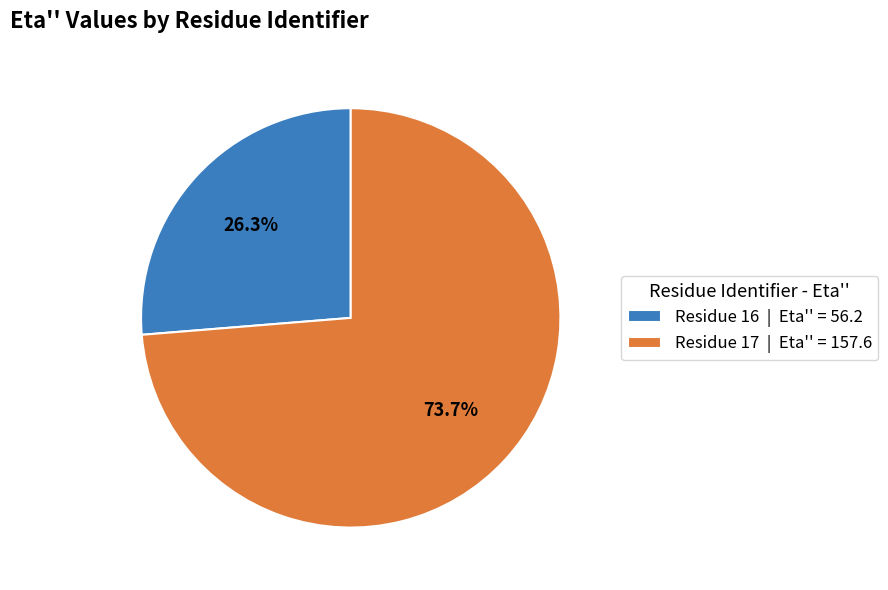

Is there a majority slice in this chart?

Yes